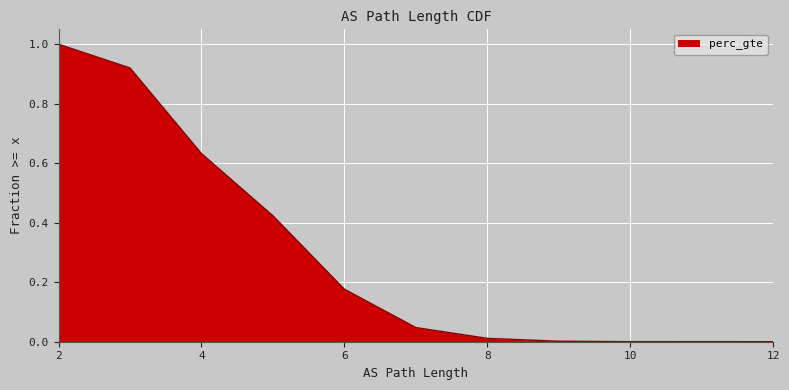

What is the difference between the maximum and minimum values?

1.0